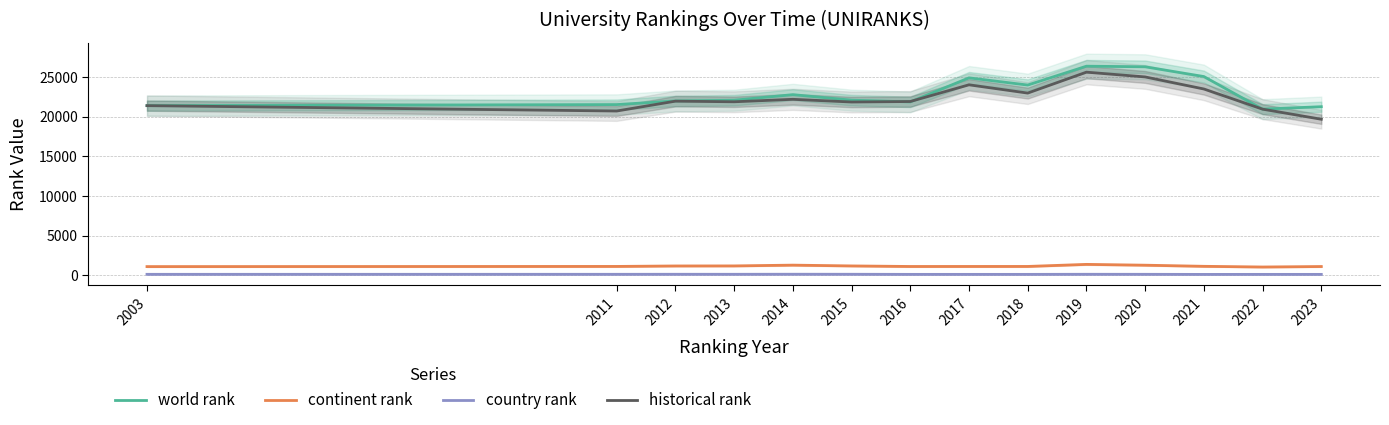

At which category does continent rank reach its first local valley?

2016